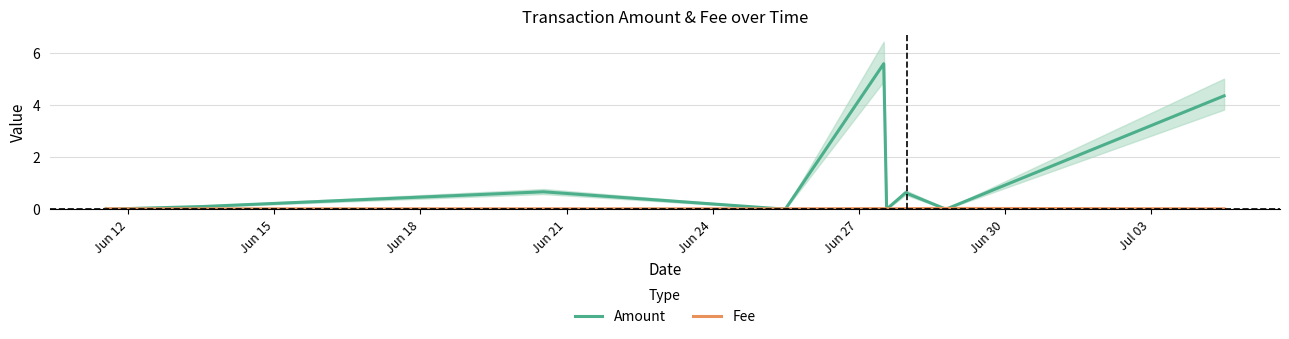

What is the spread (max minus min) of values at Jun 27?

5.6